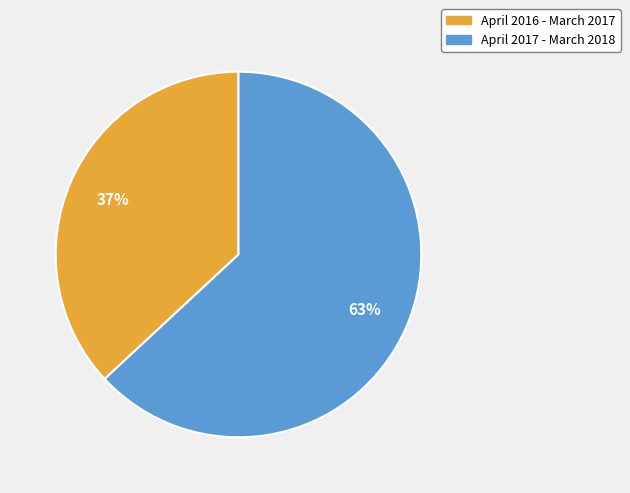

To the nearest percent, what is the difference between the April 2016 - March 2017 and April 2017 - March 2018 slice percentages?

26%